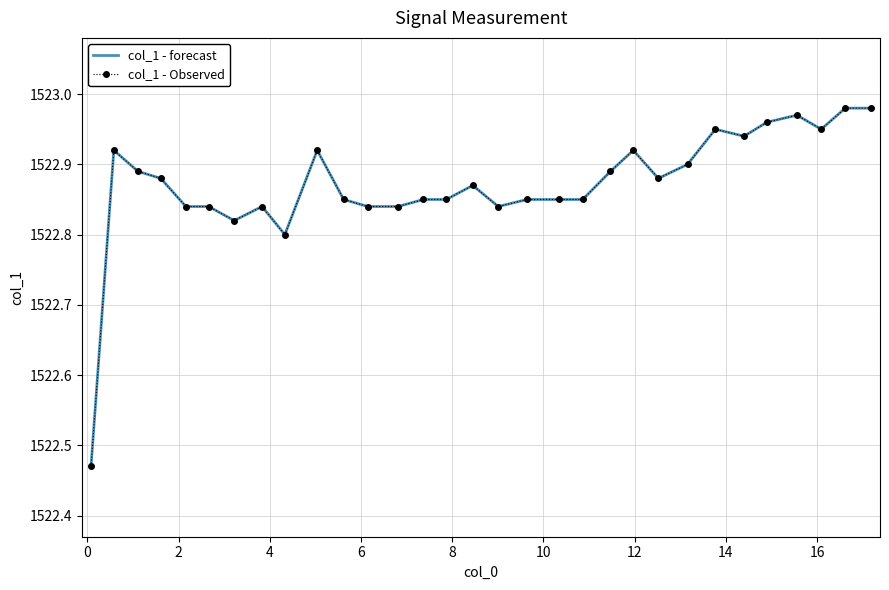

How many lines are shown in the chart?

2